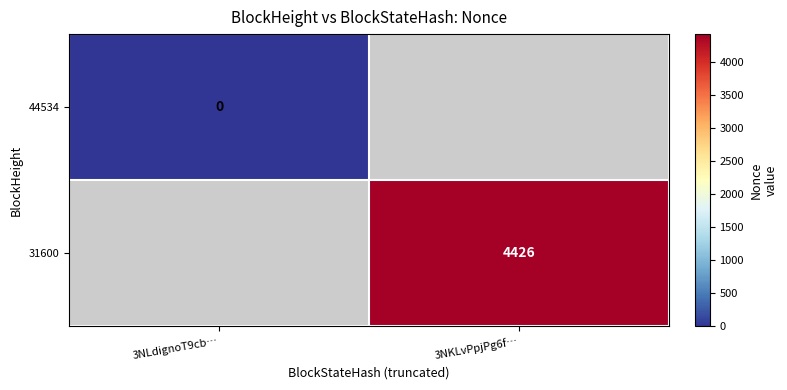

Where is 44534 nearest to the value 0?

3NLdignoT9cb…